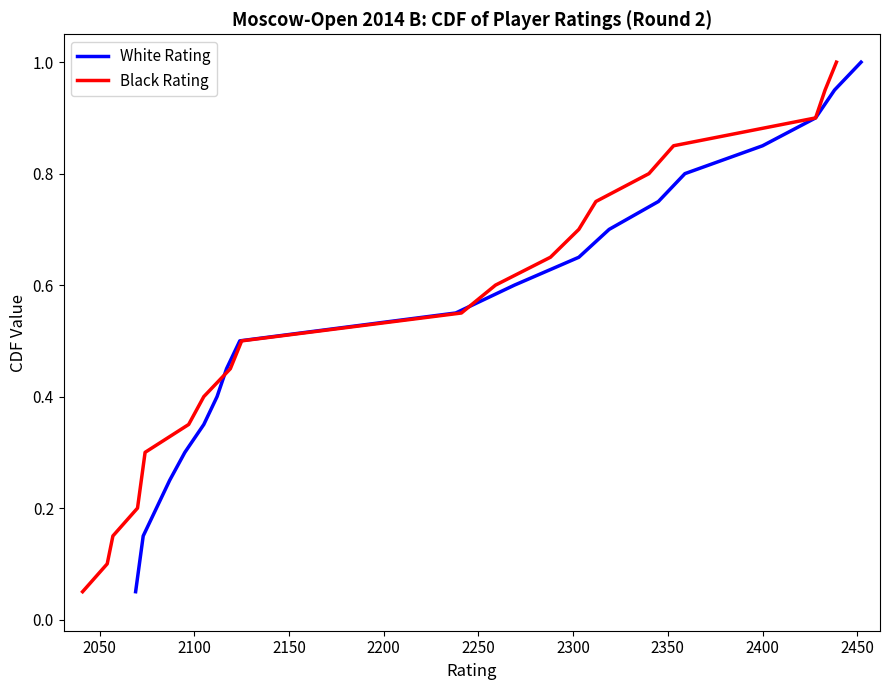

What is the highest value of the Black Rating series?

1.0